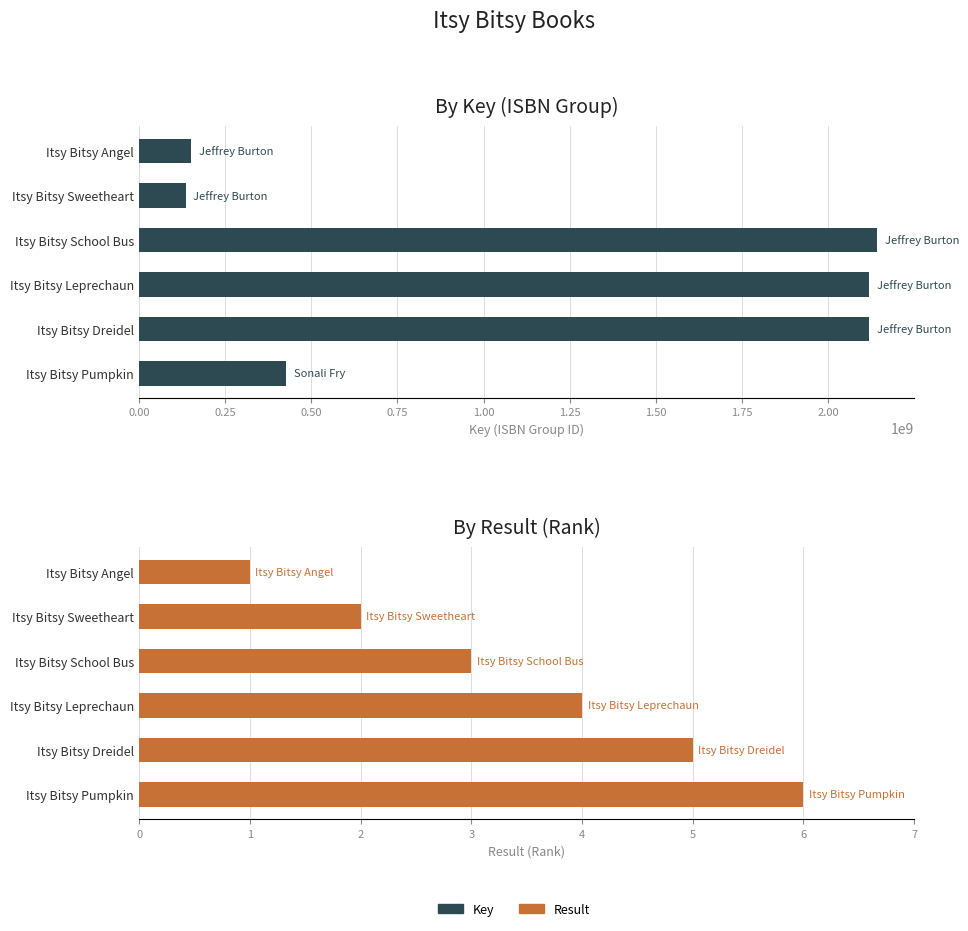

Count the number of categories in the chart.

6